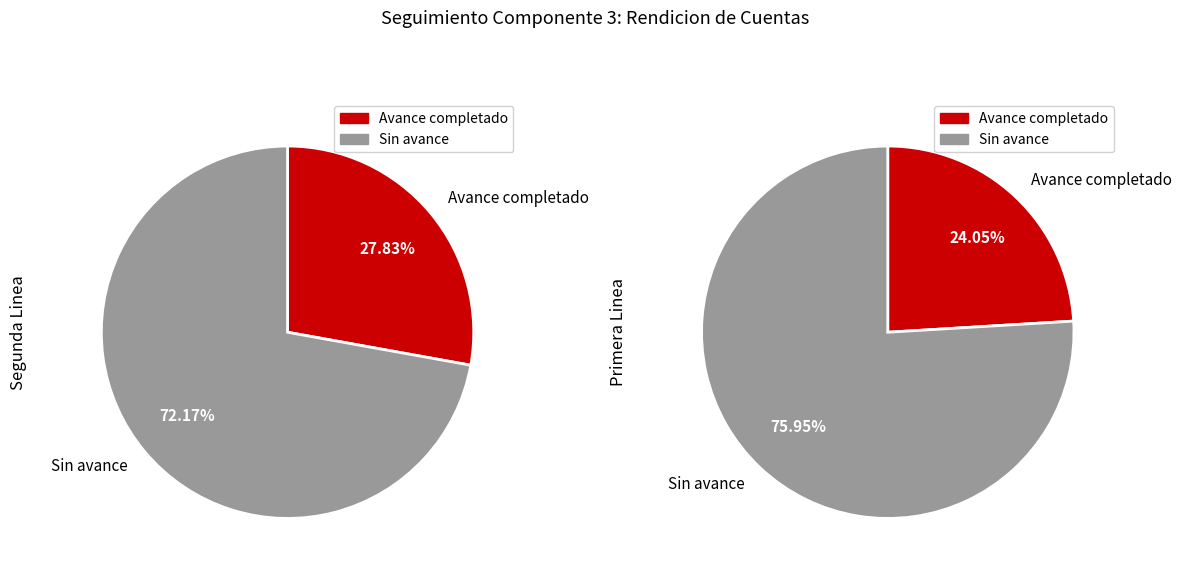

Does 2 represent more than half of the total?

No